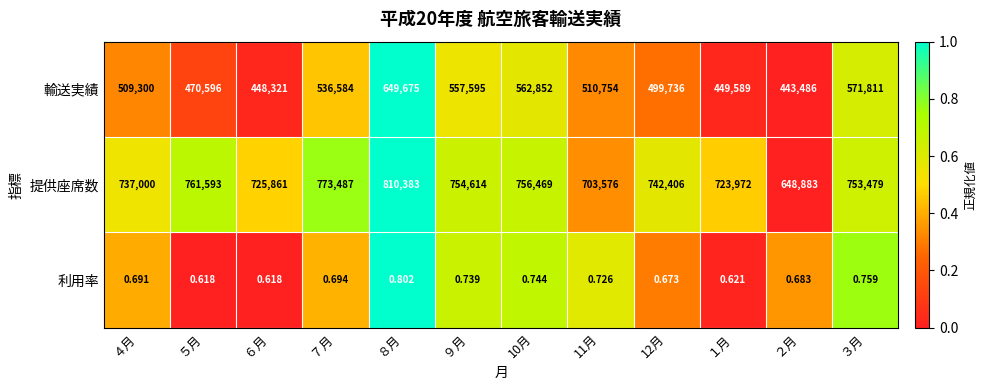

Rank the series at 12月 from highest to lowest value.

提供座席数, 輸送実績, 利用率